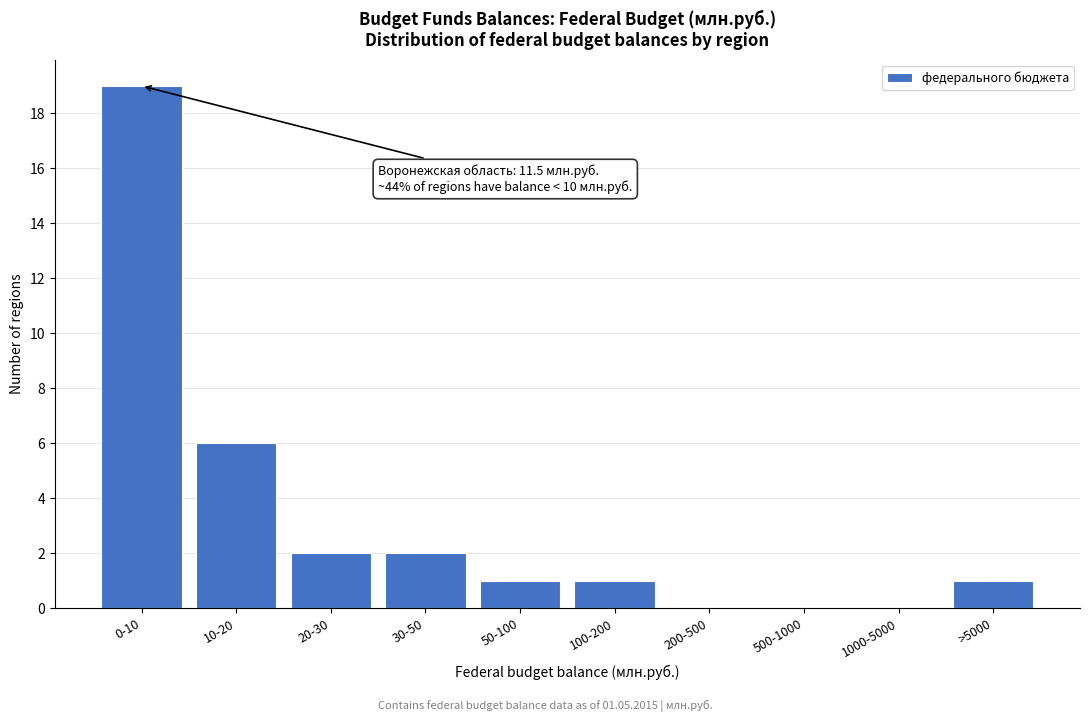

Reading left to right, list all the values displayed in this chart.

0-10=19	10-20=6	20-30=2	30-50=2	50-100=1	100-200=1	200-500=0	500-1000=0	1000-5000=0	>5000=1